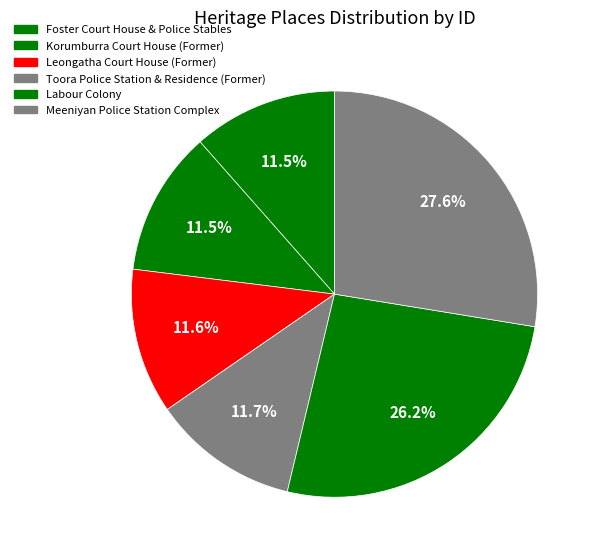

To the nearest percent, what is the combined percentage of Labour Colony and Toora Police Station & Residence (Former)?

38%